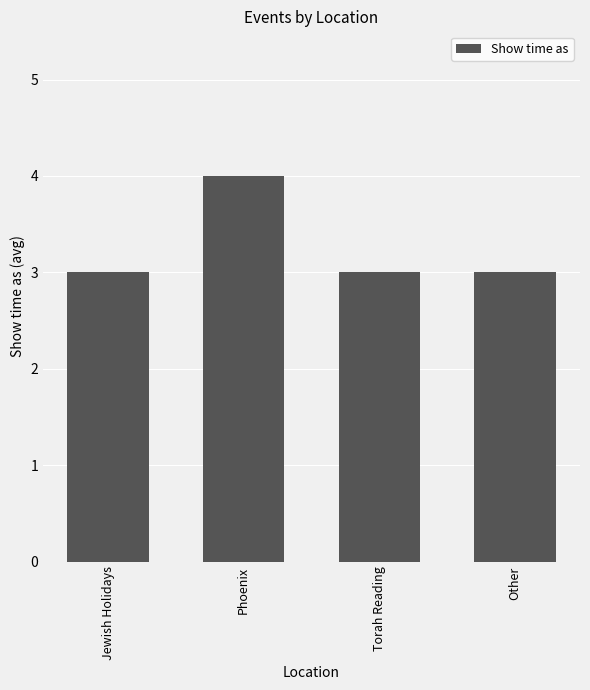

What is the label of the 2nd bar from the left?

Phoenix